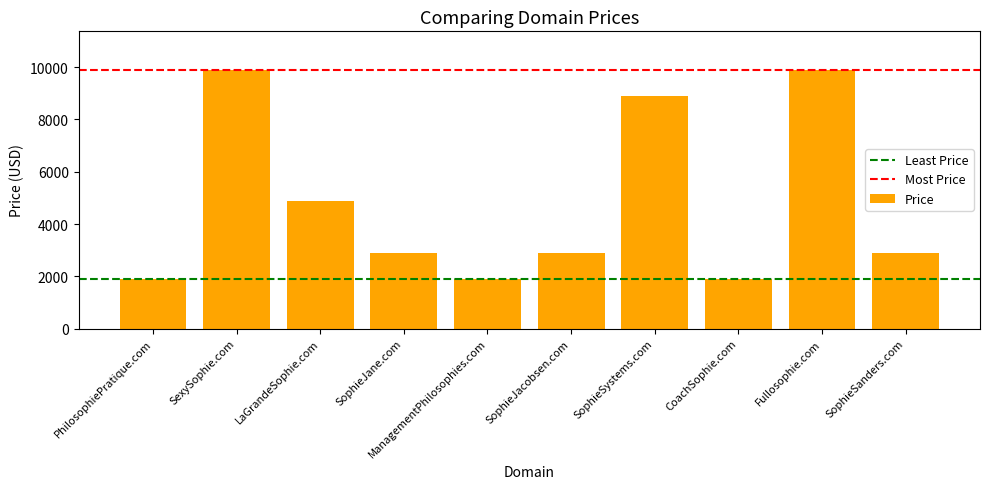

Where does the data first go above 2888?

SexySophie.com